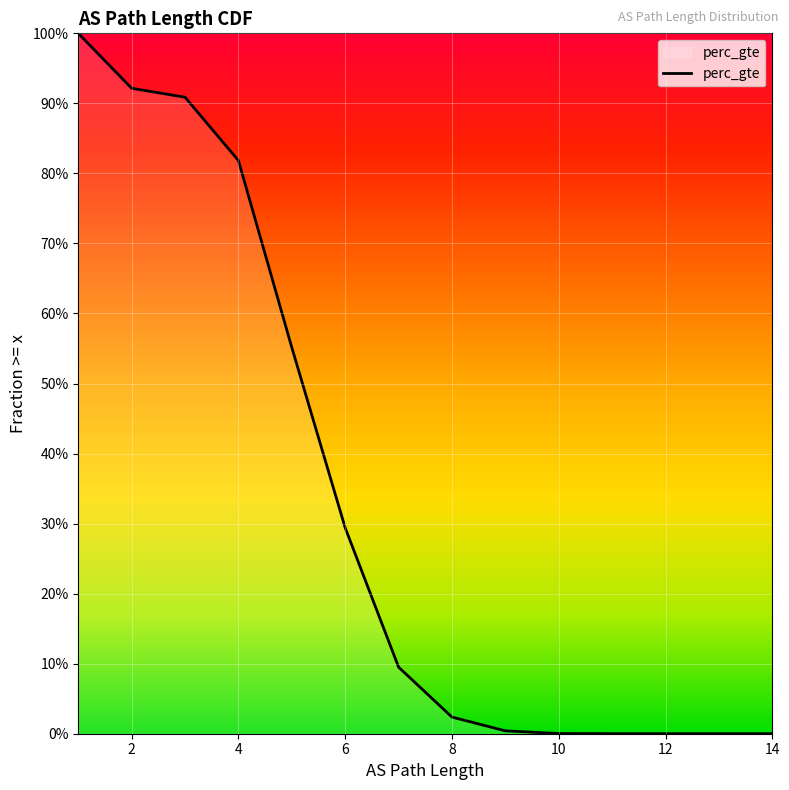

How many lines are shown in the chart?

1